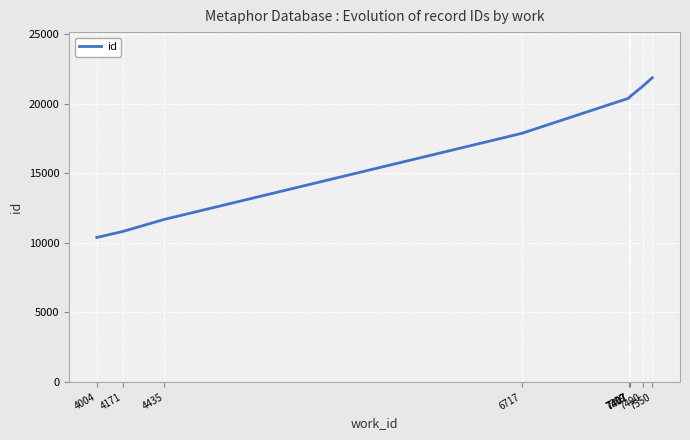

Is it true that the value at 4171 is 5842?

False